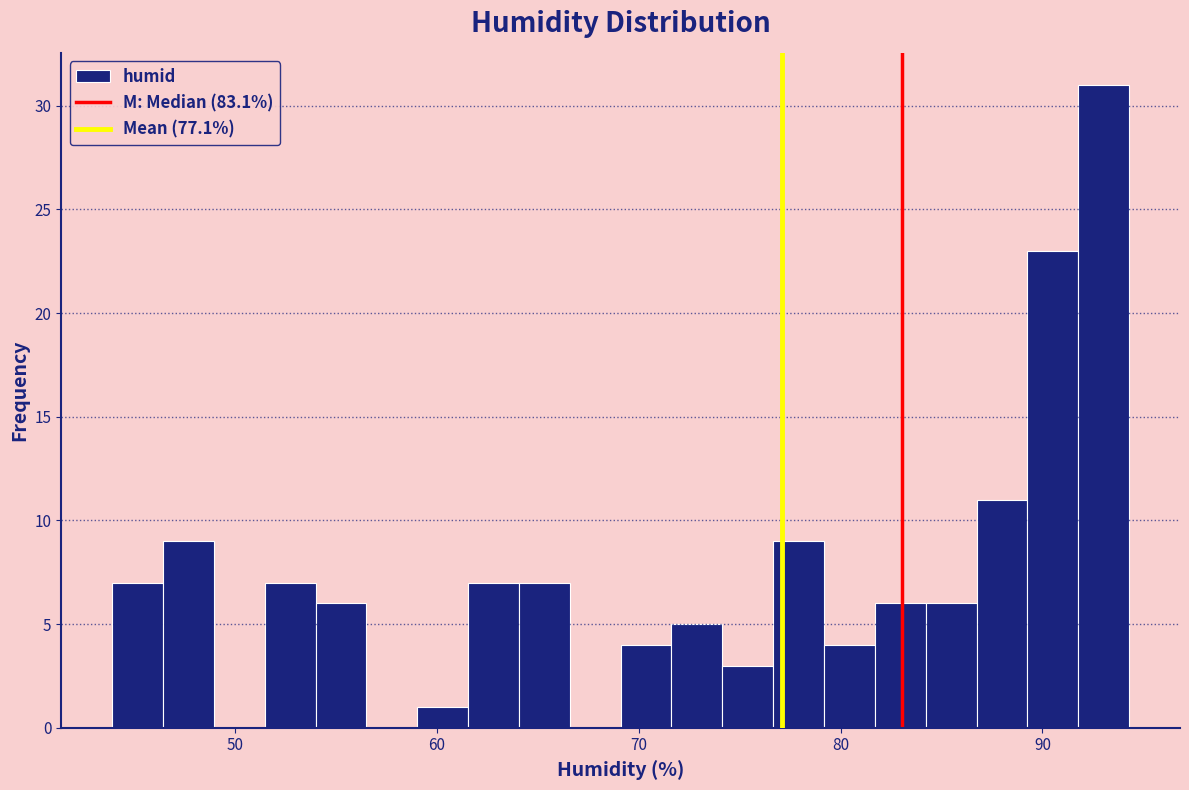

Read against the x-axis, roughly where is the centre of the tallest bar?

93